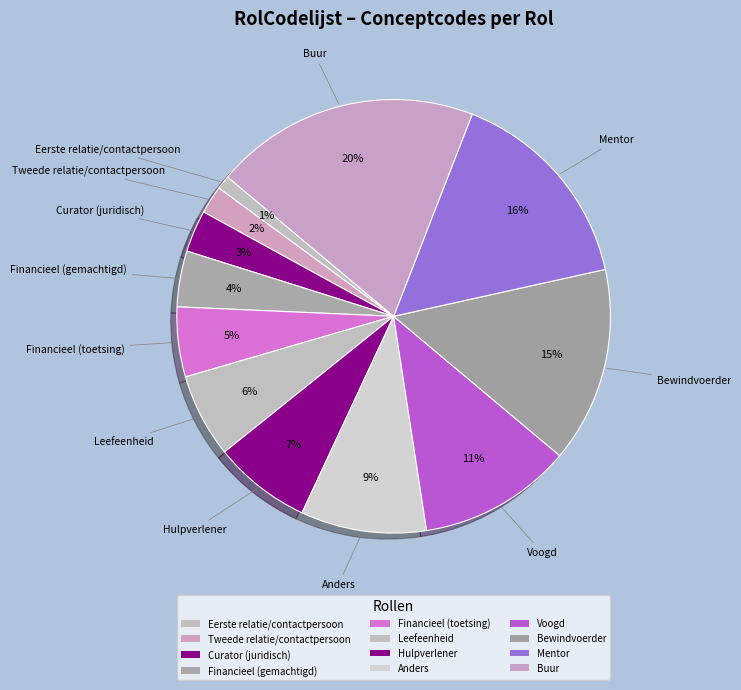

How much of the chart is everything except Buur?

80.2%